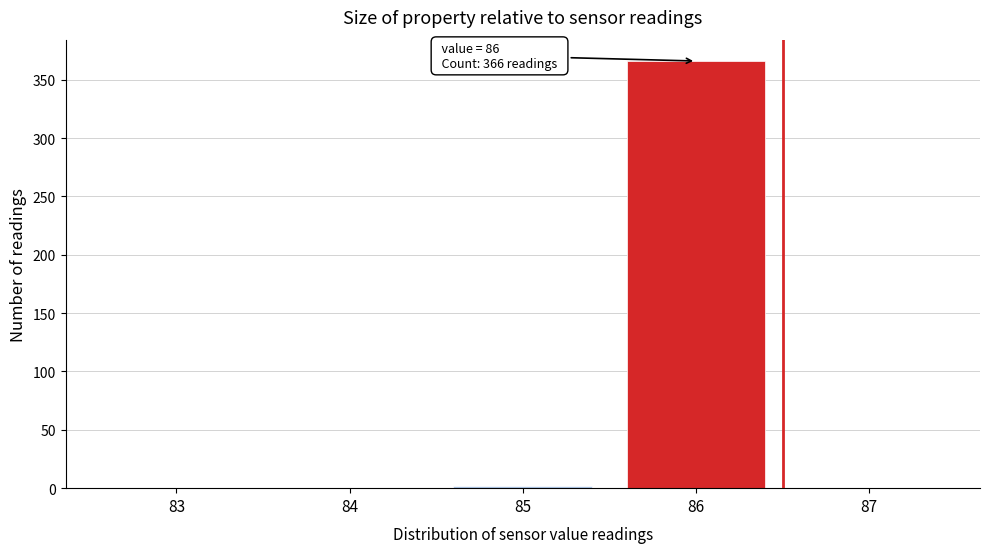

Reading left to right, transcribe all the data shown in this chart.

83=0	84=0	85=2	86=366	87=0